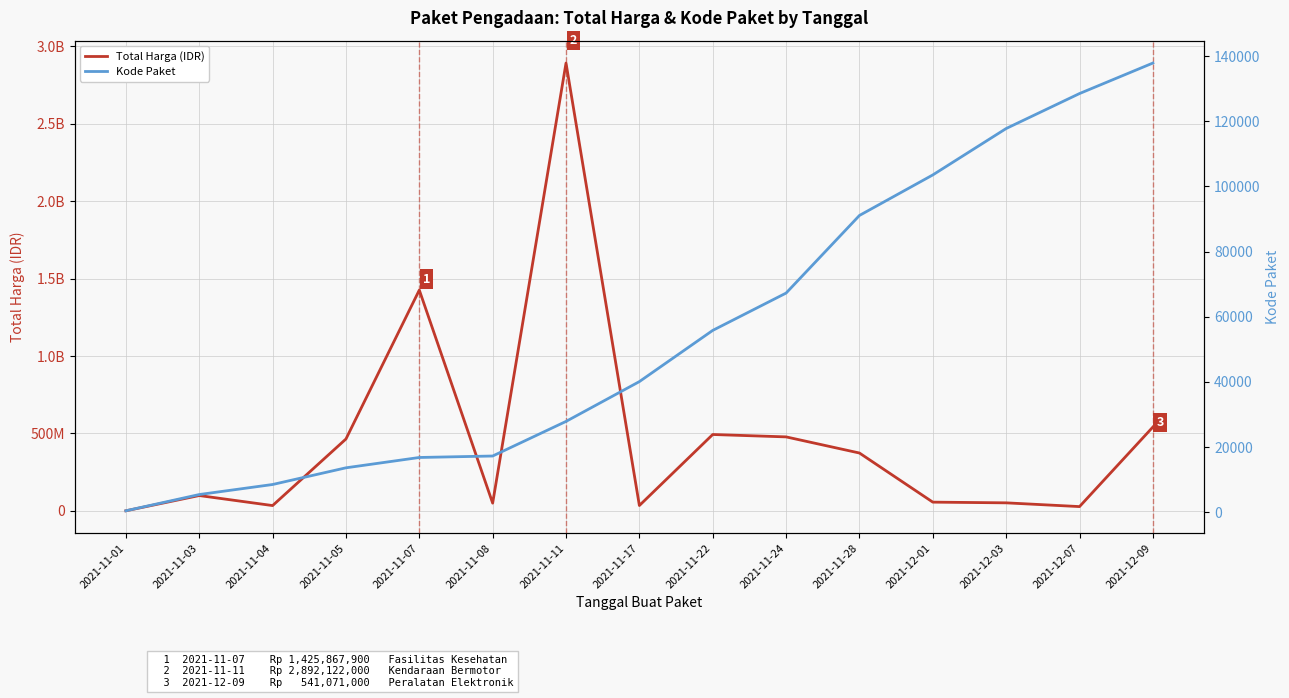

What are all the series names shown in the legend?

Total Harga (IDR), Kode Paket